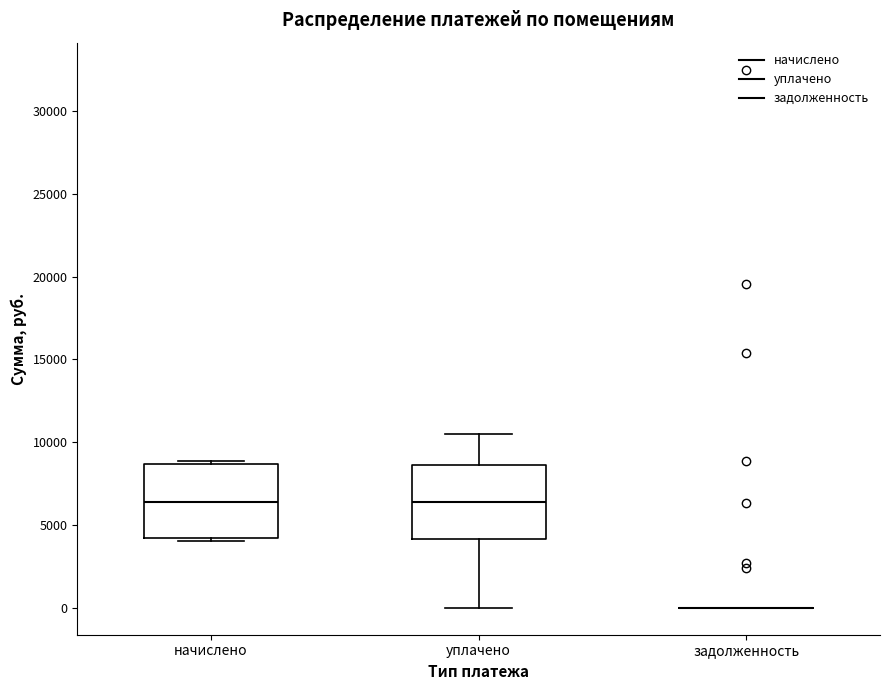

Reading left to right, read every box against the y-axis: the position of its median line, the range the box covers, and the ends of its whiskers. The values are not printed on the chart, so give them approximately, as read against the axis.

начислено: median 6500, box 4000 to 8500, whiskers 4000 (just below the box's lower edge) to 9000
уплачено: median 6500, box 4000 to 8500, whiskers 0 to 10500
задолженность: box collapsed to a line at 0, whiskers 0 to 0